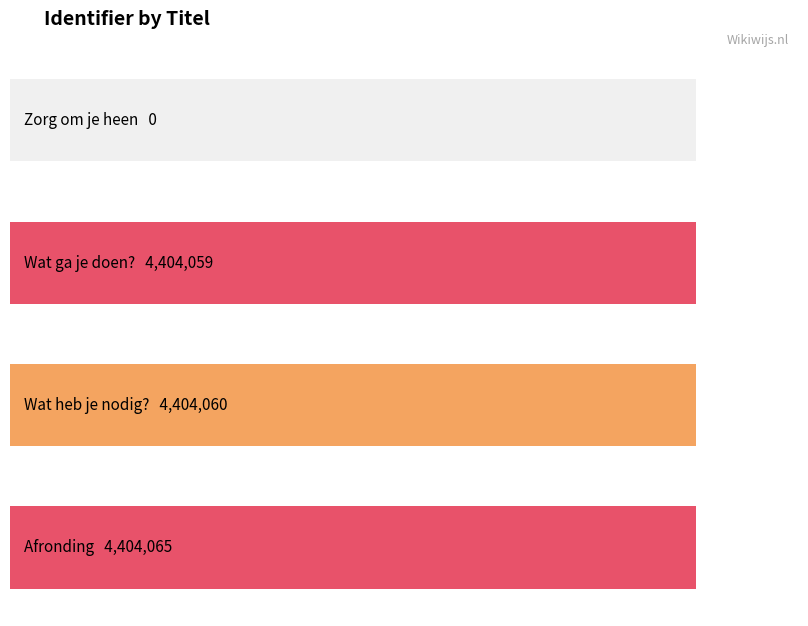

The chart shows a value of 0 at Zorg om je heen. True or false?

True